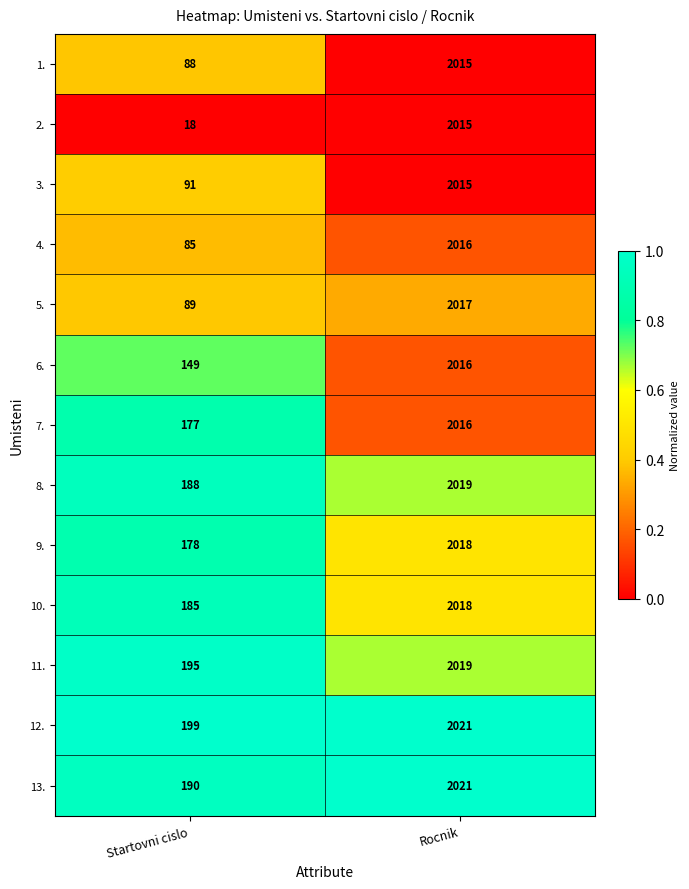

Which category has the lowest value across all series?

Startovni cislo